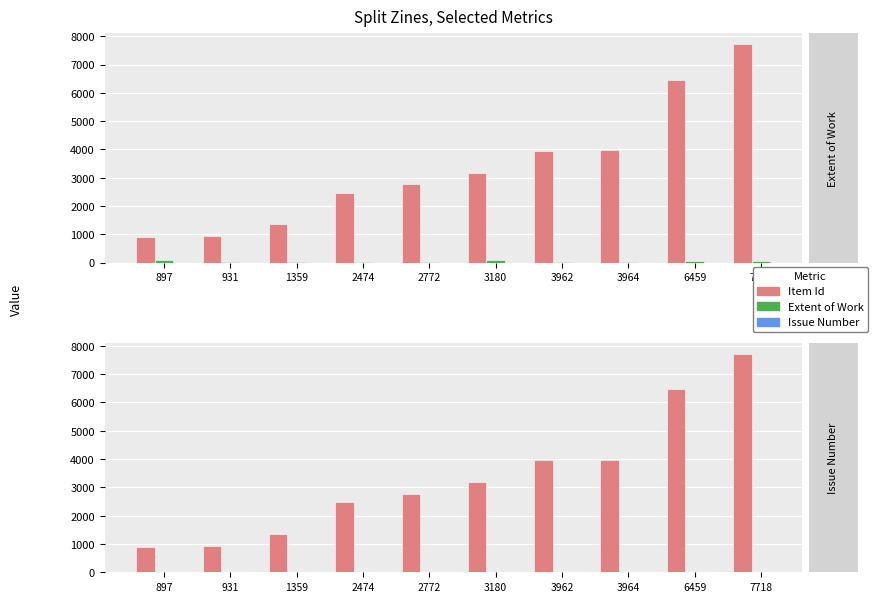

Are the bars grouped side by side (vs. stacked)?

Yes